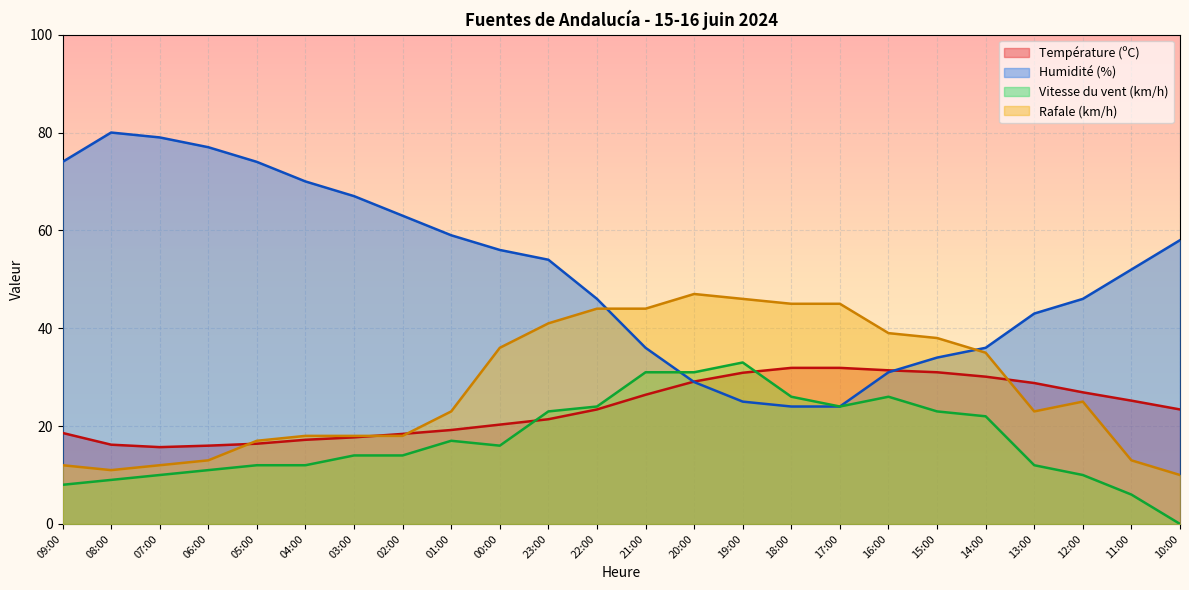

What is the sum of the Rafale (km/h) values at 00:00 and 07:00?

48.0